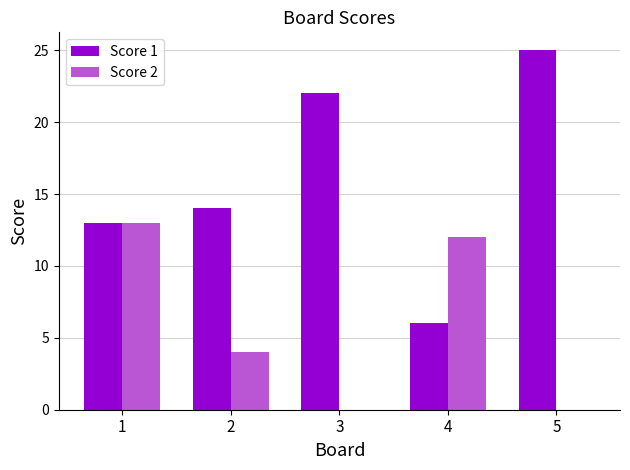

What is the average value of the Score 1 series?

16